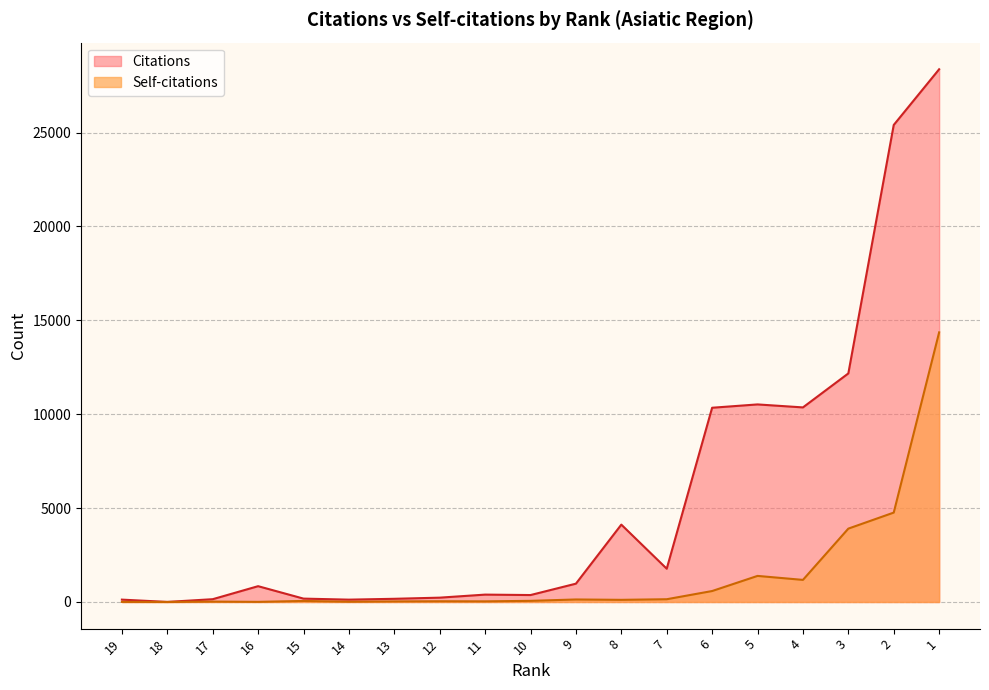

List the series in order of their peak value, lowest first.

Self-citations, Citations